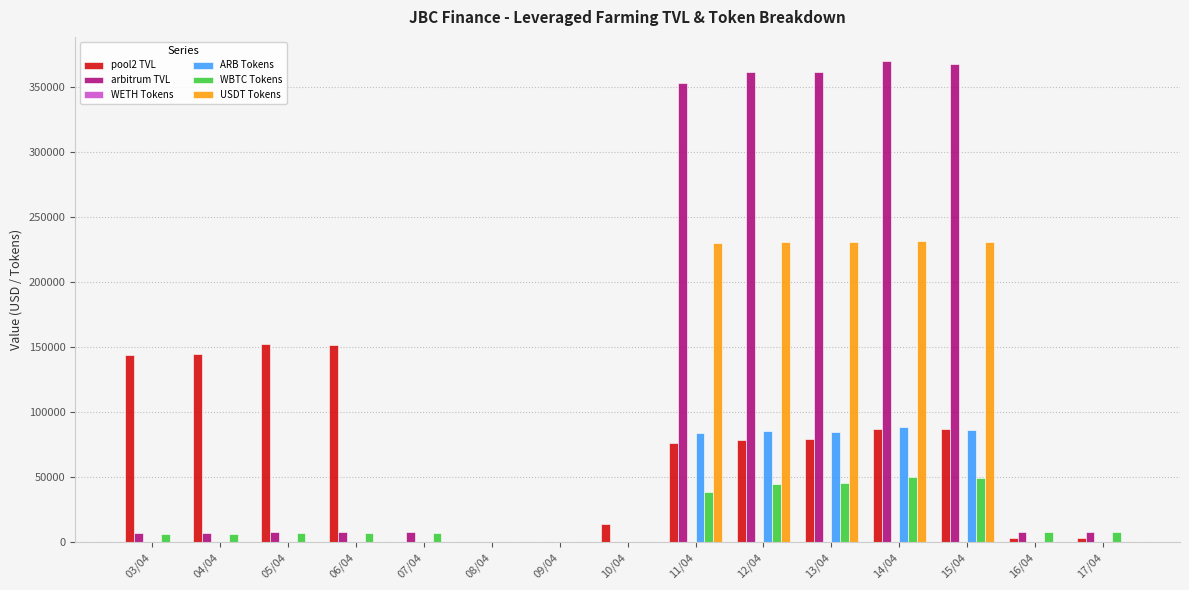

How many data points does each series have?

15